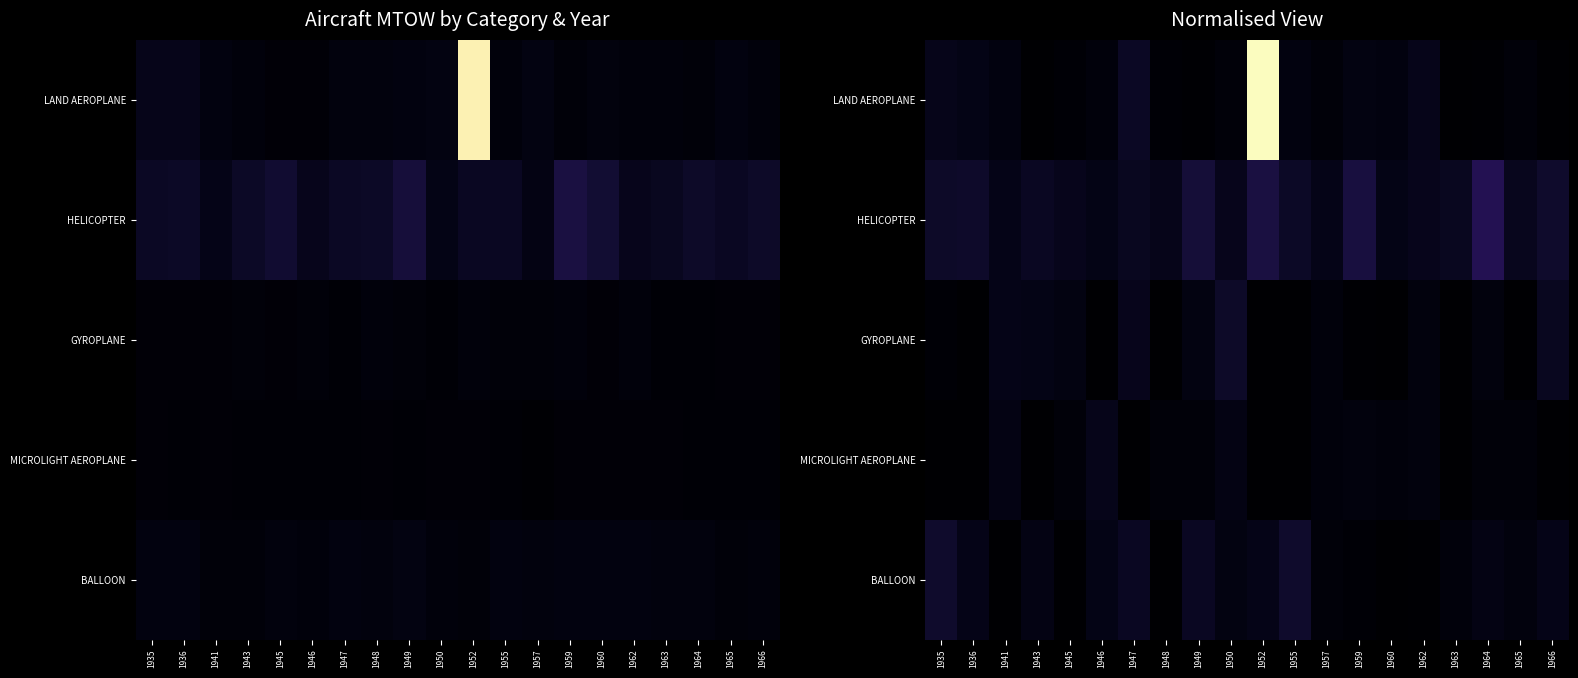

Which has a higher value, 1965 or 1948?

1965